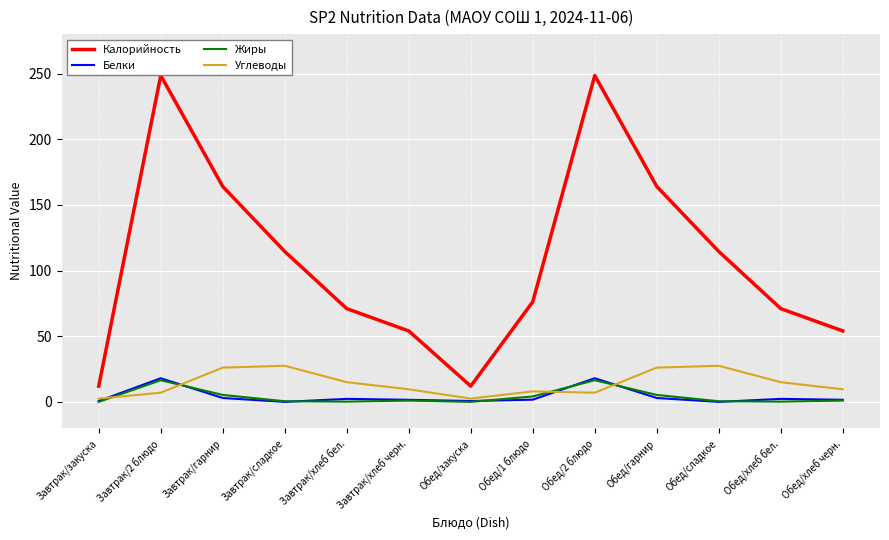

Where do Жиры and Углеводы first cross each other?

Завтрак/закуска and Завтрак/2 блюдо